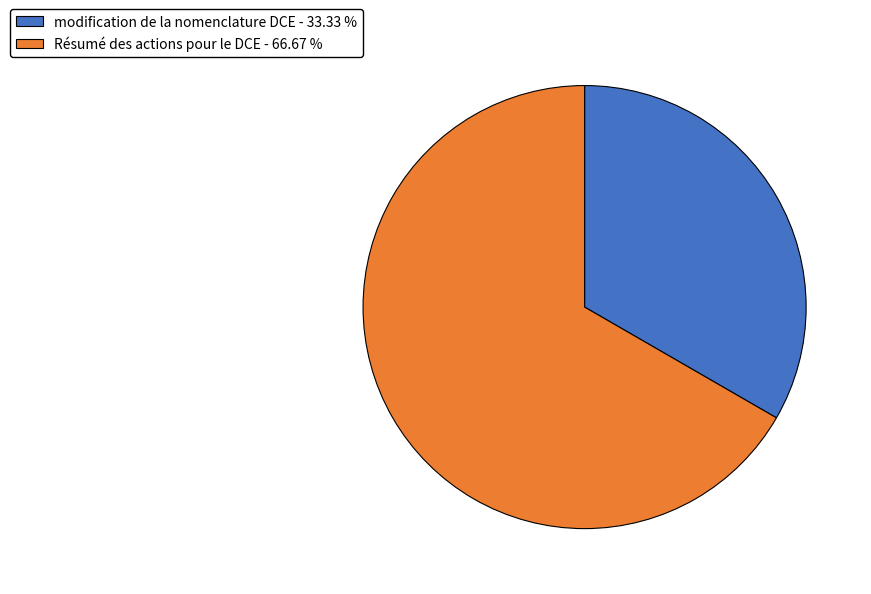

Is the sum of modification de la nomenclature DCE - 33.33 % and Résumé des actions pour le DCE - 66.67 % greater than half?

Yes